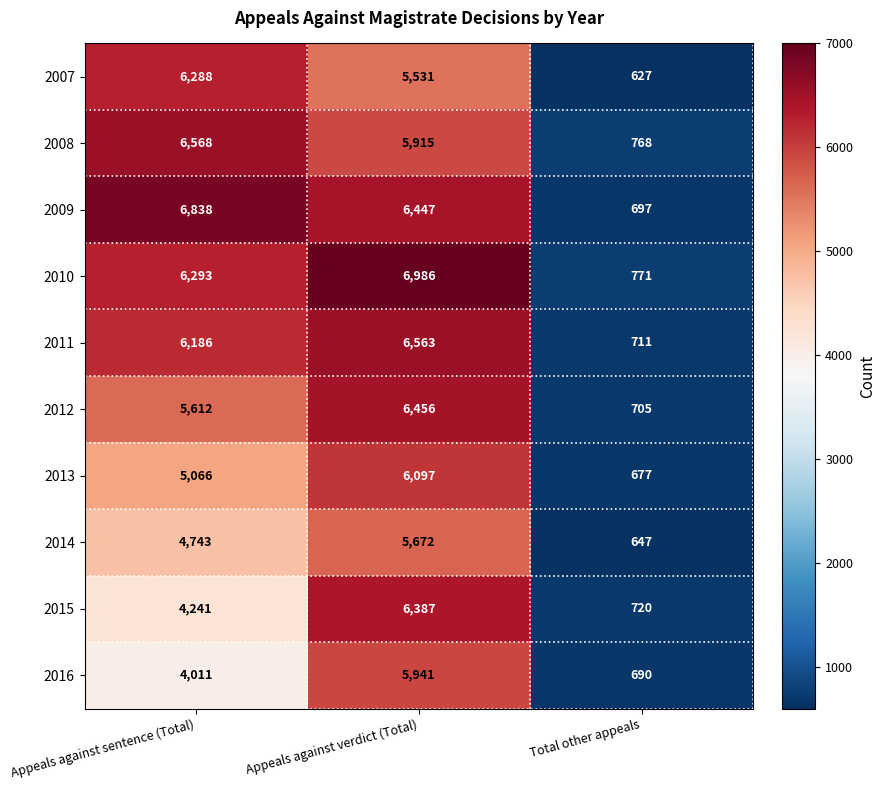

Reading left to right, list all the values displayed in this chart.

2007: 6288	5531	627
2008: 6568	5915	768
2009: 6838	6447	697
2010: 6293	6986	771
2011: 6186	6563	711
2012: 5612	6456	705
2013: 5066	6097	677
2014: 4743	5672	647
2015: 4241	6387	720
2016: 4011	5941	690